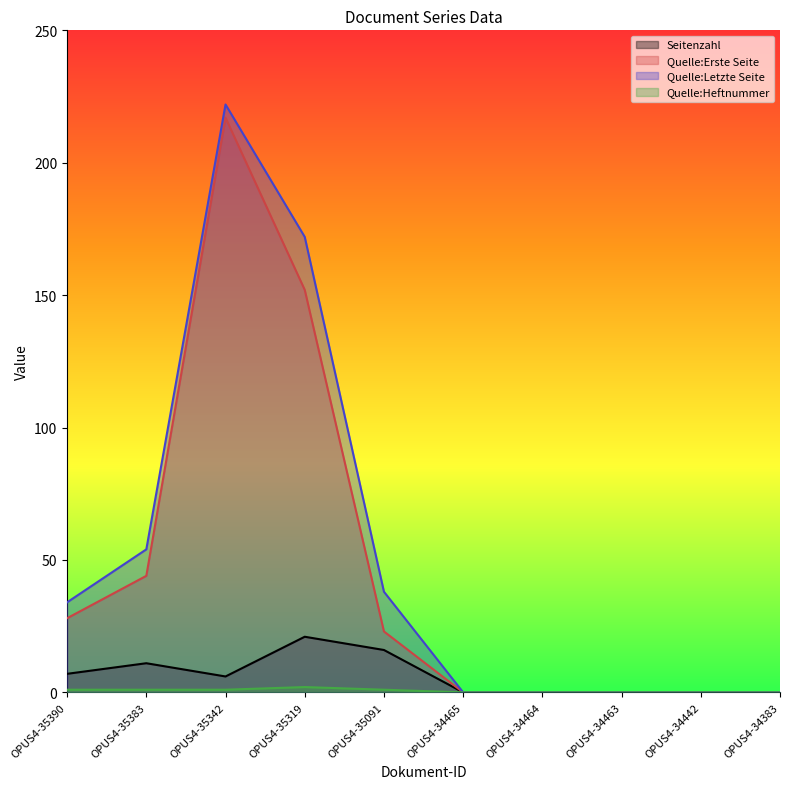

At how many categories does at least one series exceed 177?

1